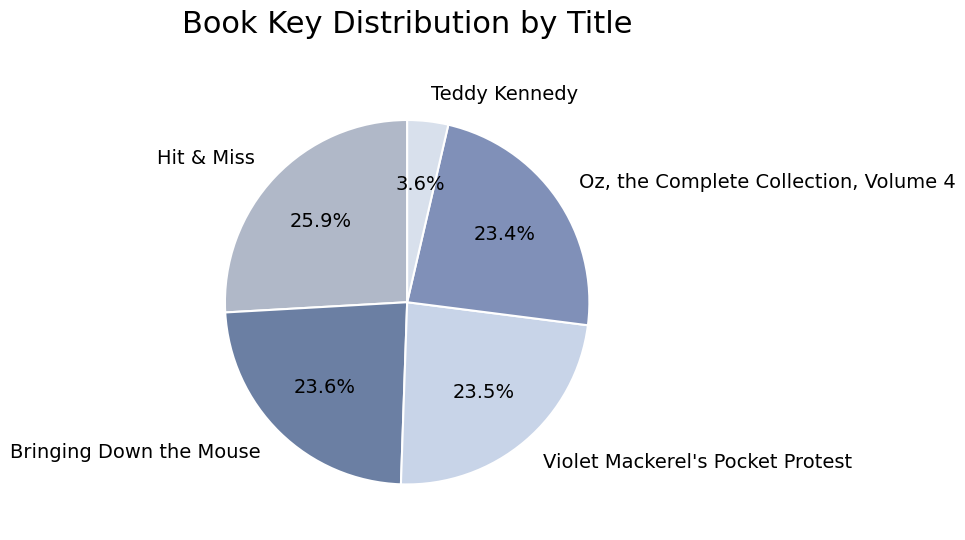

Between Oz, the Complete Collection, Volume 4 and Teddy Kennedy, which is larger?

Oz, the Complete Collection, Volume 4